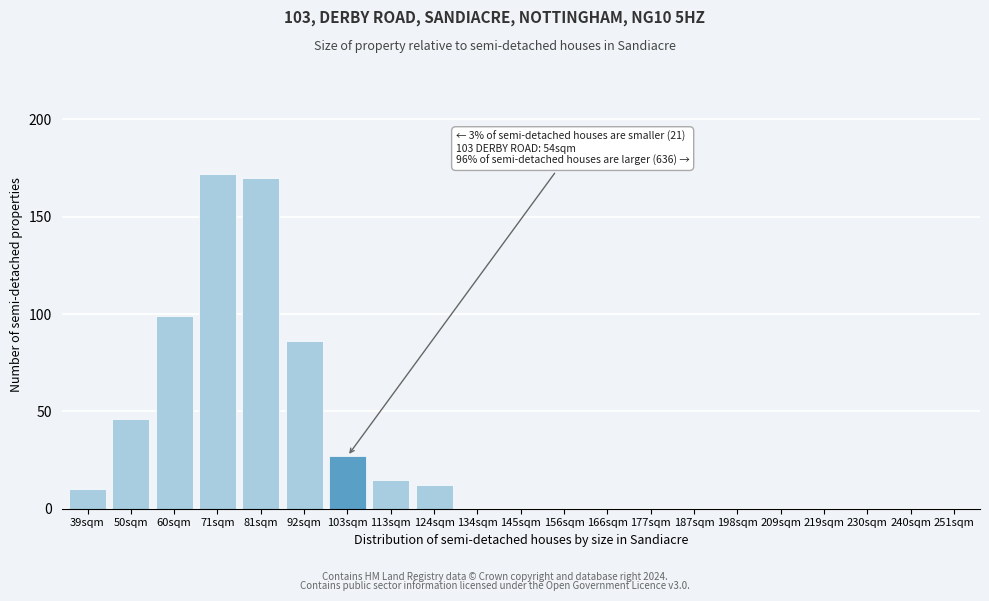

Reading right to left, transcribe all the data shown in this chart.

251sqm=0	240sqm=0	230sqm=0	219sqm=0	209sqm=0	198sqm=0	187sqm=0	177sqm=0	166sqm=0	156sqm=0	145sqm=0	134sqm=0	124sqm=12	113sqm=15	103sqm=27	92sqm=86	81sqm=170	71sqm=172	60sqm=99	50sqm=46	39sqm=10